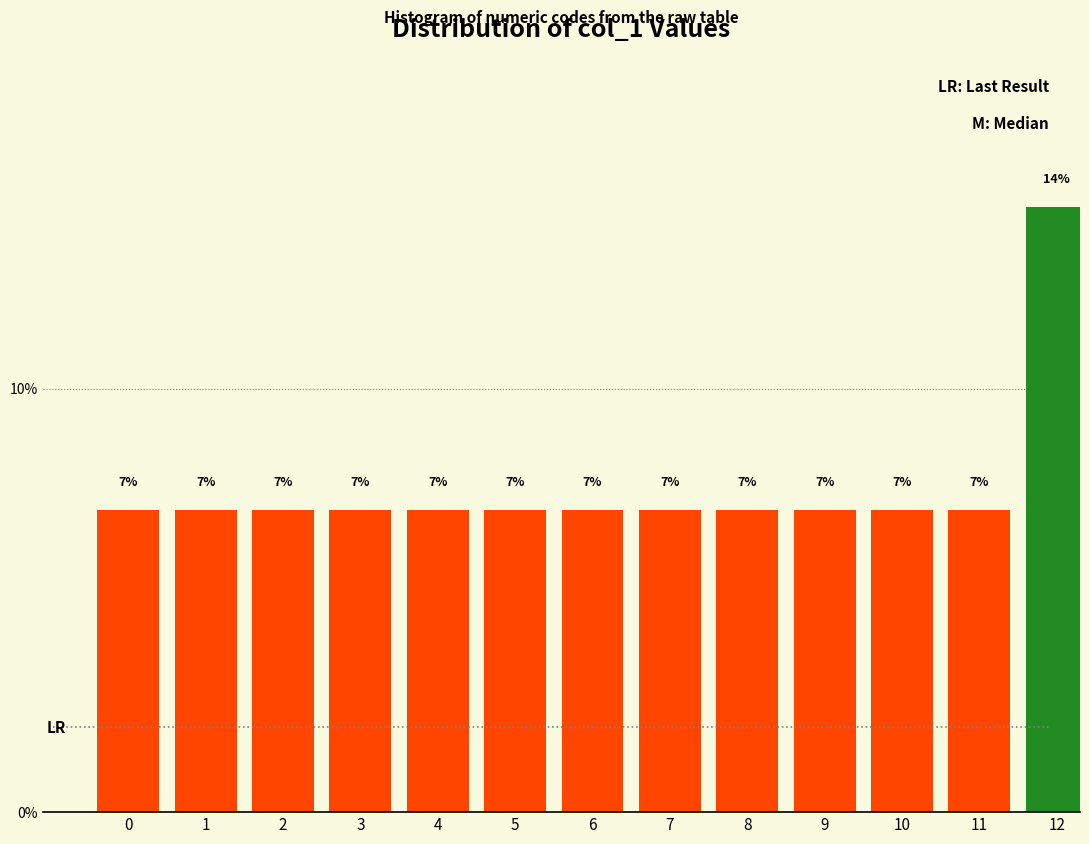

Are the bars horizontal?

No